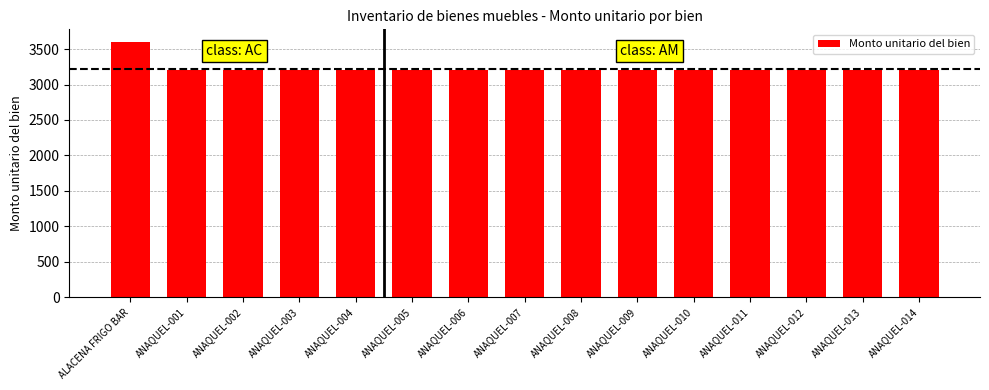

What position from the right is ANAQUEL-011?

4